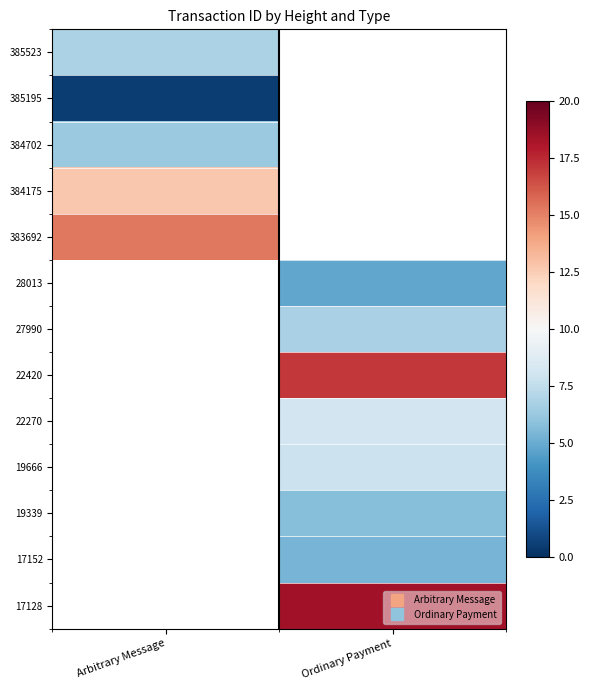

Rank the series at Arbitrary Message from highest to lowest value.

383692, 385523, 28013, 27990, 22420, 22270, 19666, 19339, 17152, 17128, 384175, 384702, 385195